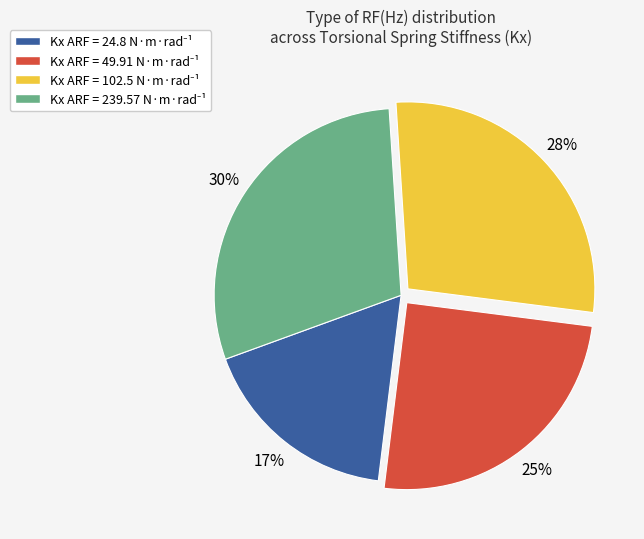

To the nearest percent, what is the average slice percentage?

25%